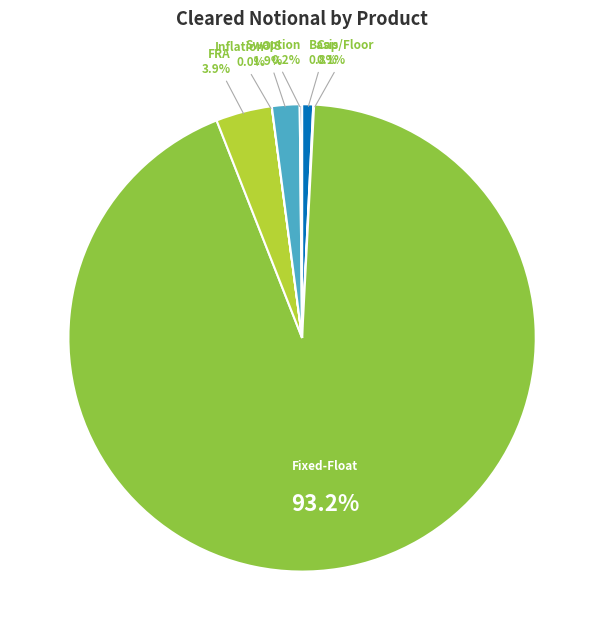

Is there a majority slice in this chart?

Yes